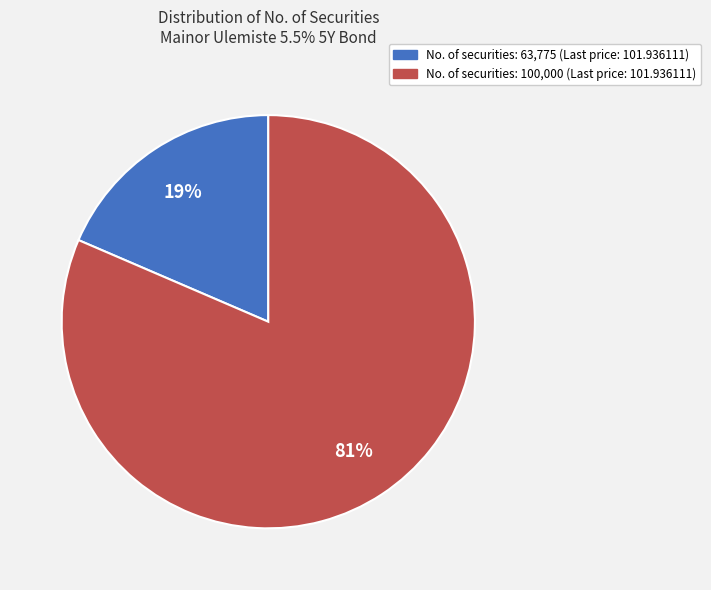

Is there a majority slice in this chart?

Yes